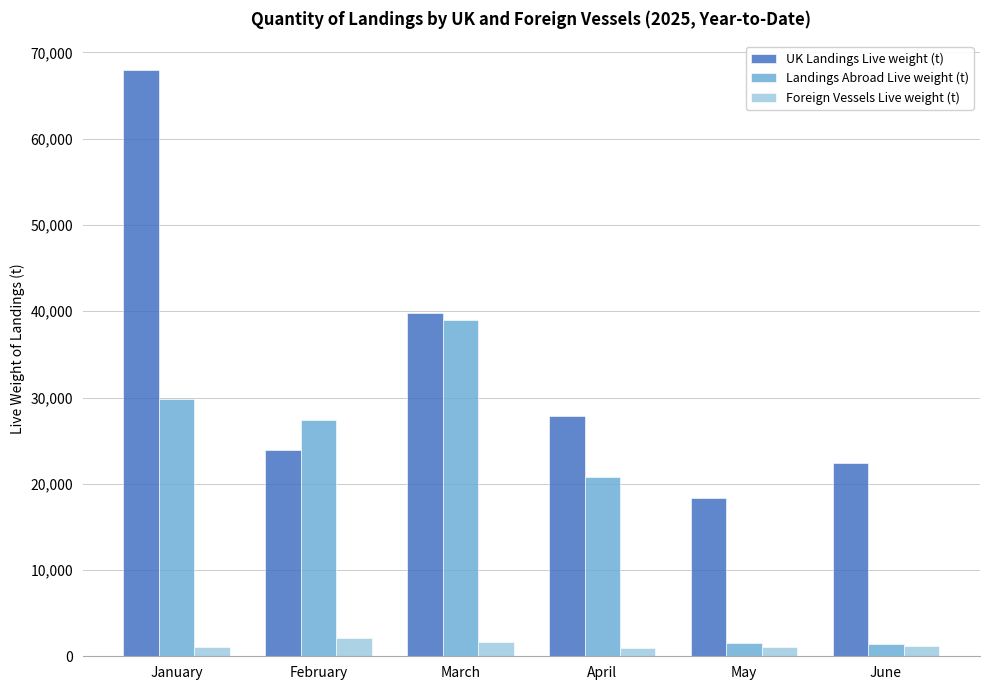

The value of UK Landings Live weight (t) at May is 18353.1. True or false?

True